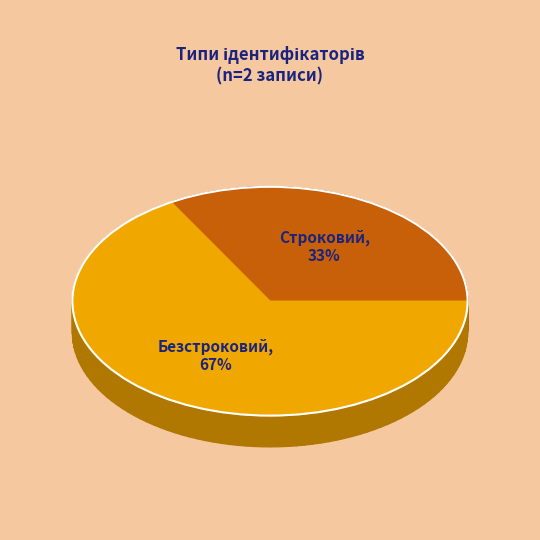

Which slice is the smallest?

Строковий